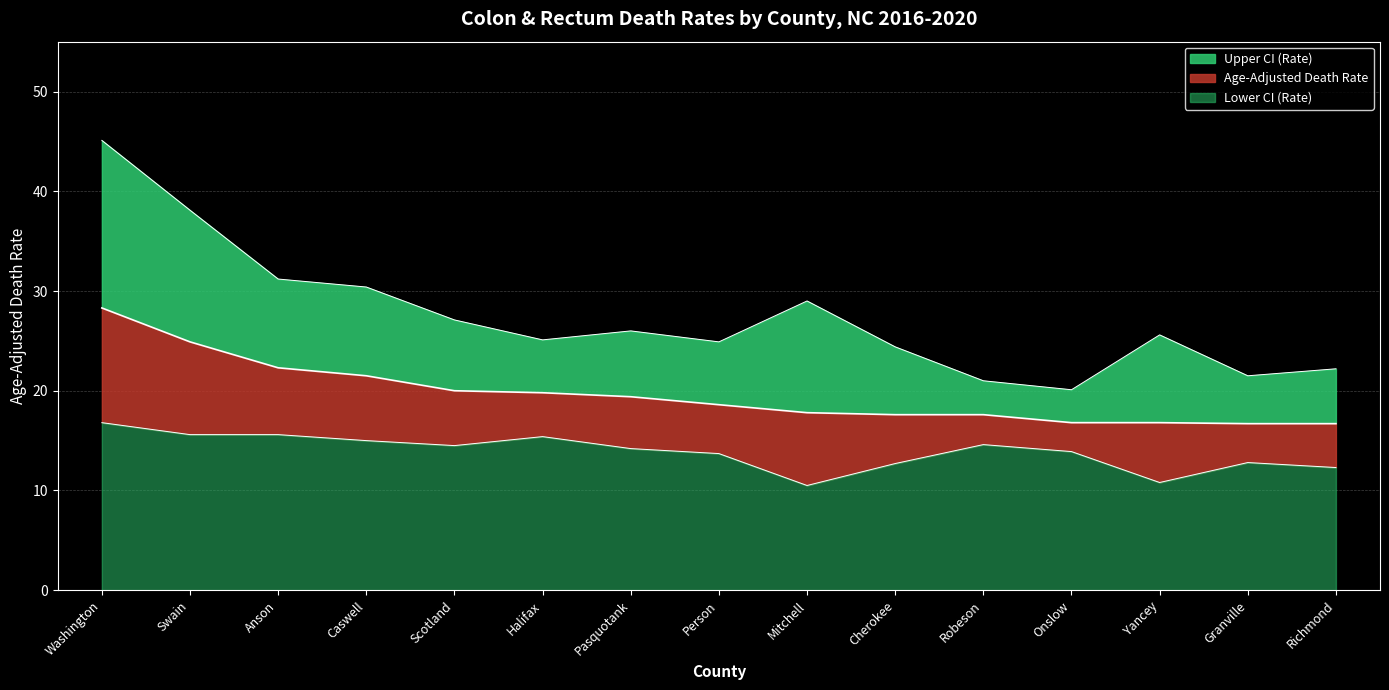

True or false: Age-Adjusted Death Rate has a value of 26.8 at Yancey.

False